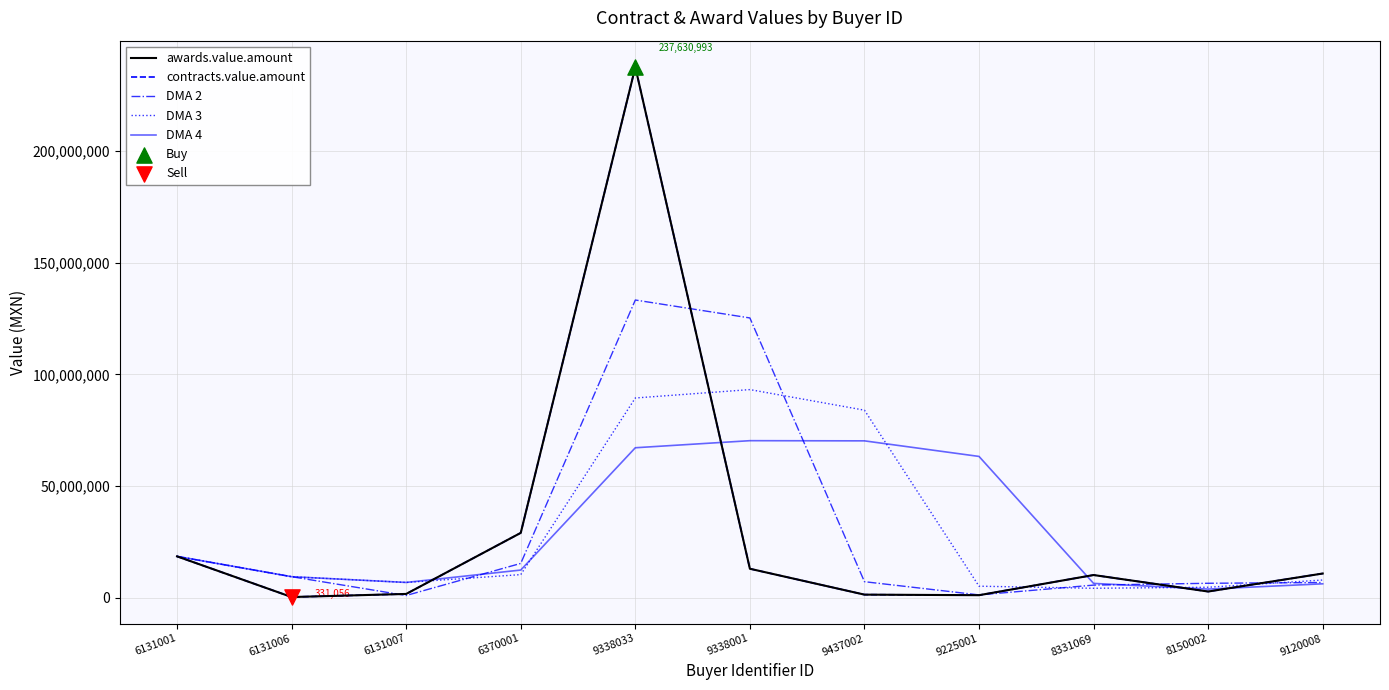

Does the chart have visible grid lines?

Yes